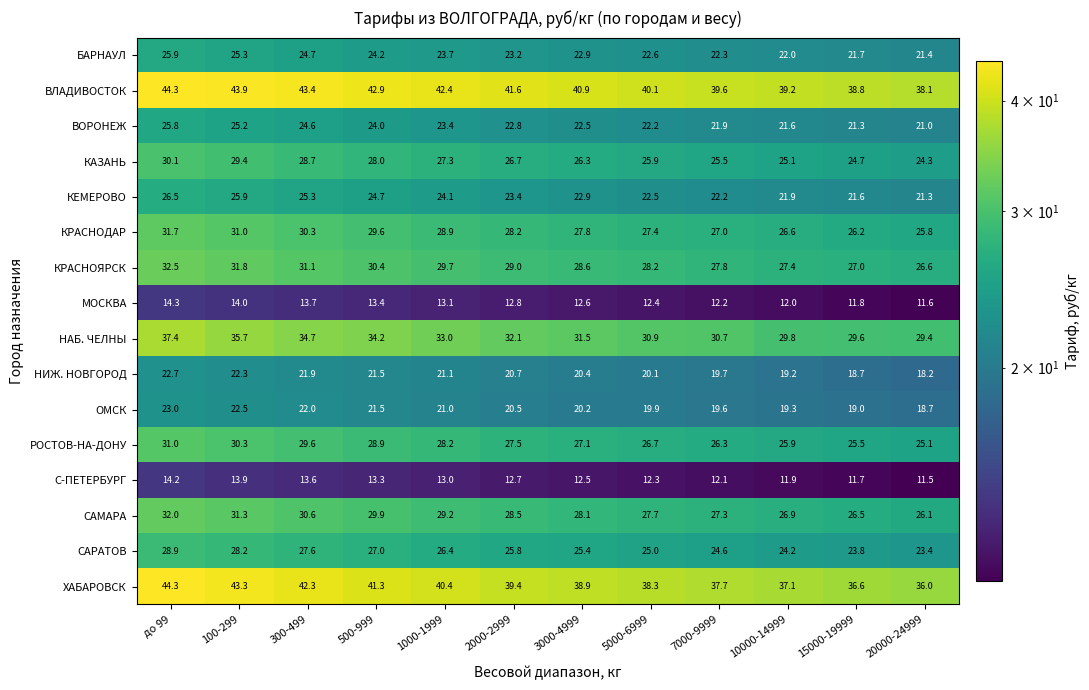

True or false: РОСТОВ-НА-ДОНУ has a value of 28.9 at 500-999.

True